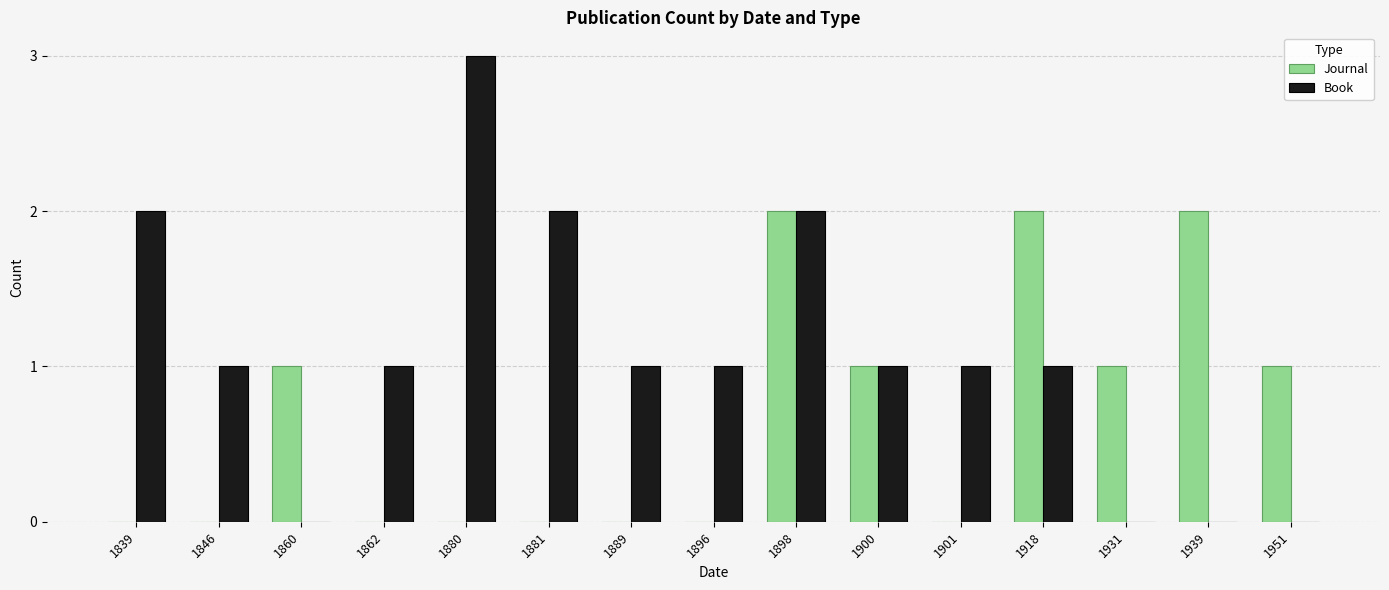

How many series are shown in this chart?

2